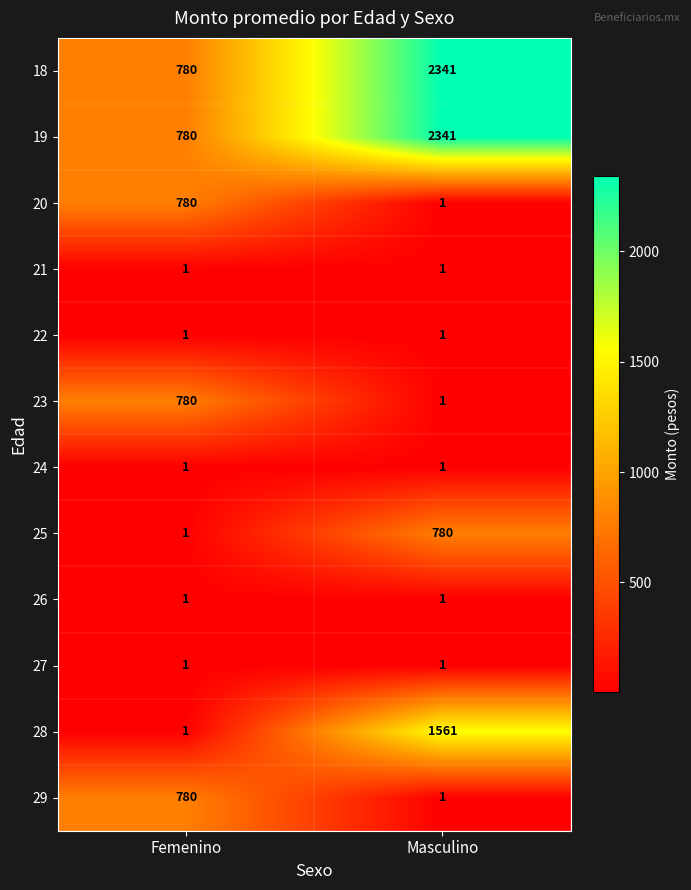

What is the difference between the highest and lowest values at Femenino?

779